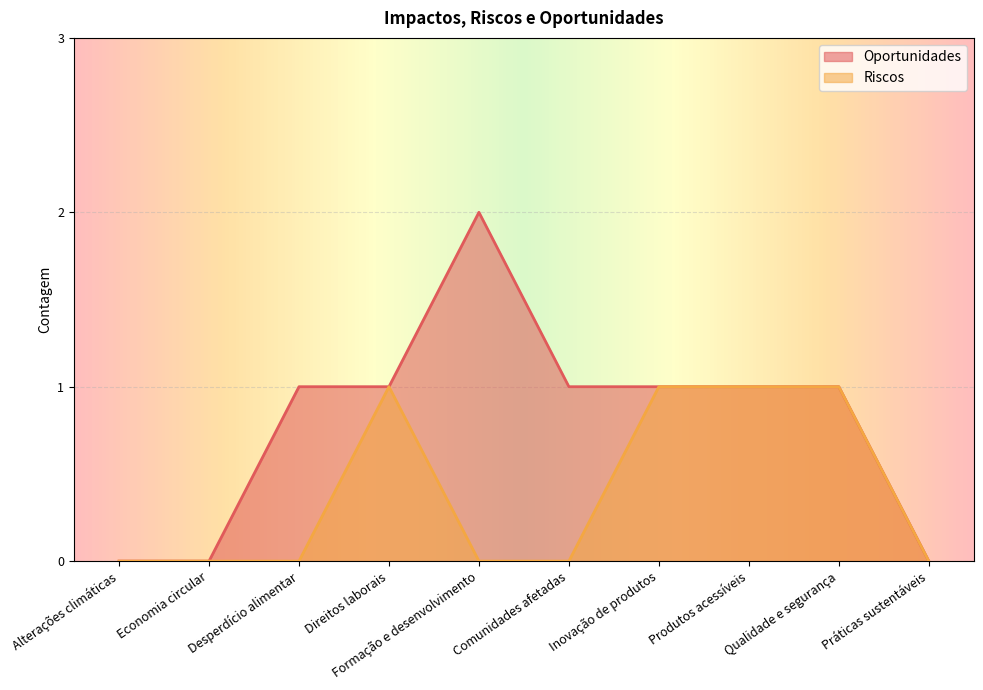

True or false: Oportunidades and Riscos cross at least once.

False